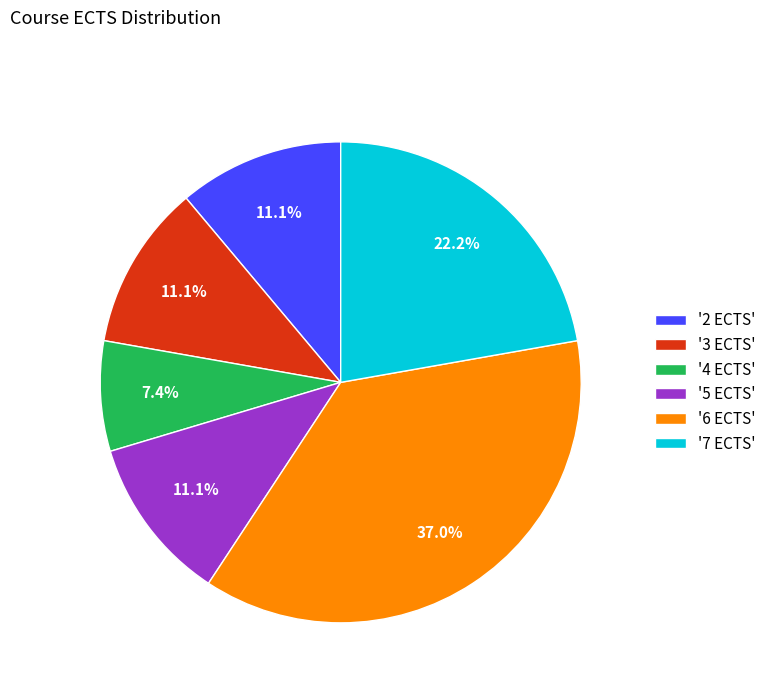

Is there any slice that represents more than half of the pie?

No